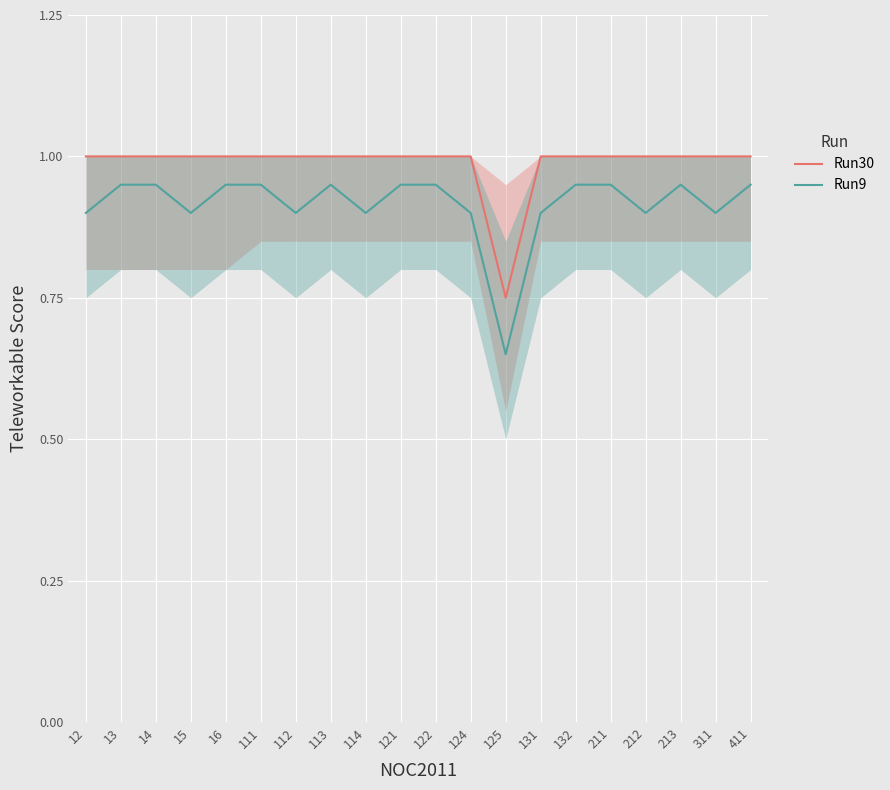

Reading right to left, what are all the values shown in this chart?

Run30: 411=1.0	311=1.0	213=1.0	212=1.0	211=1.0	132=1.0	131=1.0	125=0.8	124=1.0	122=1.0	121=1.0	114=1.0	113=1.0	112=1.0	111=1.0	16=1.0	15=1.0	14=1.0	13=1.0	12=1.0
Run9: 411=0.9	311=0.9	213=0.9	212=0.9	211=0.9	132=0.9	131=0.9	125=0.7	124=0.9	122=0.9	121=0.9	114=0.9	113=0.9	112=0.9	111=0.9	16=0.9	15=0.9	14=0.9	13=0.9	12=0.9